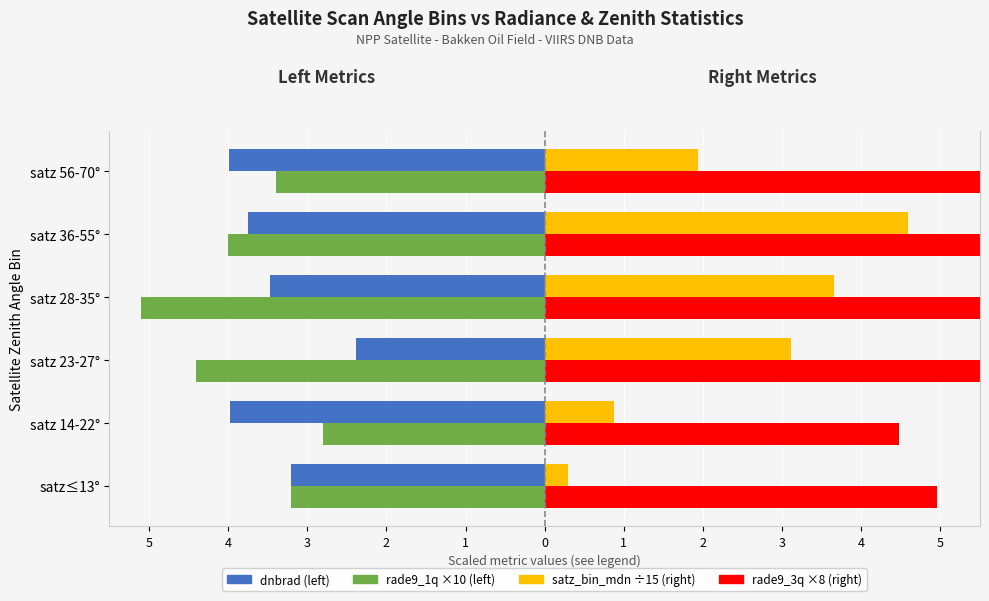

Is it true that rade9_1q (×10) equals -0.6 at satz 14-22°?

False